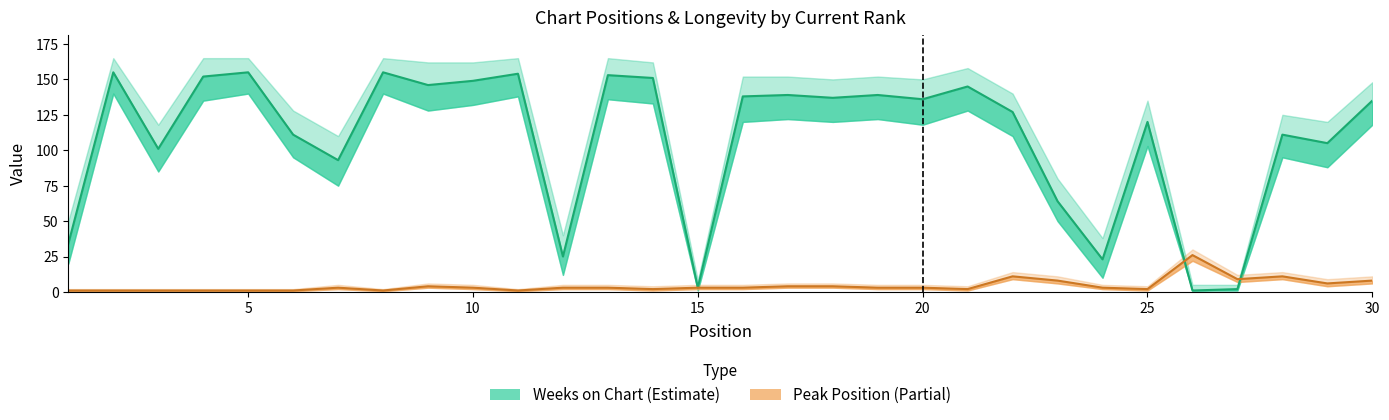

Where is the first local maximum for Peak Position?

7